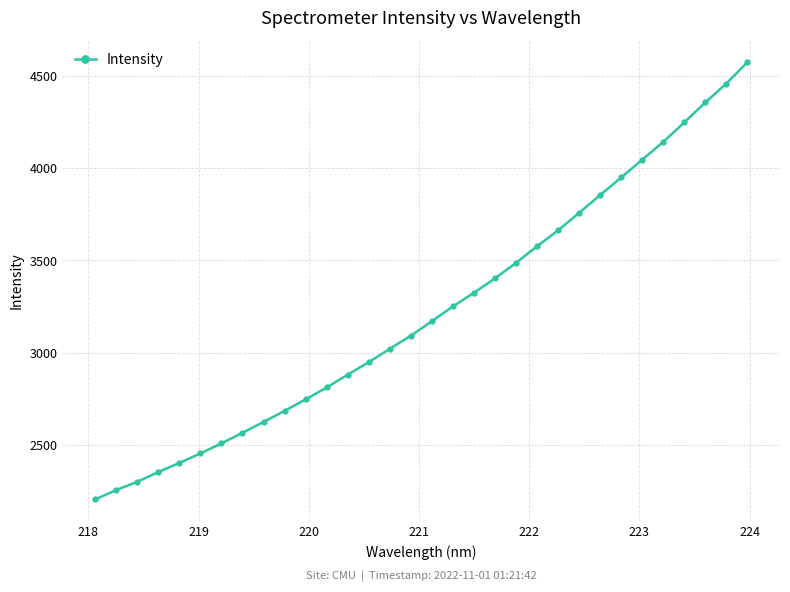

What is the minimum value shown in the chart?

2204.6